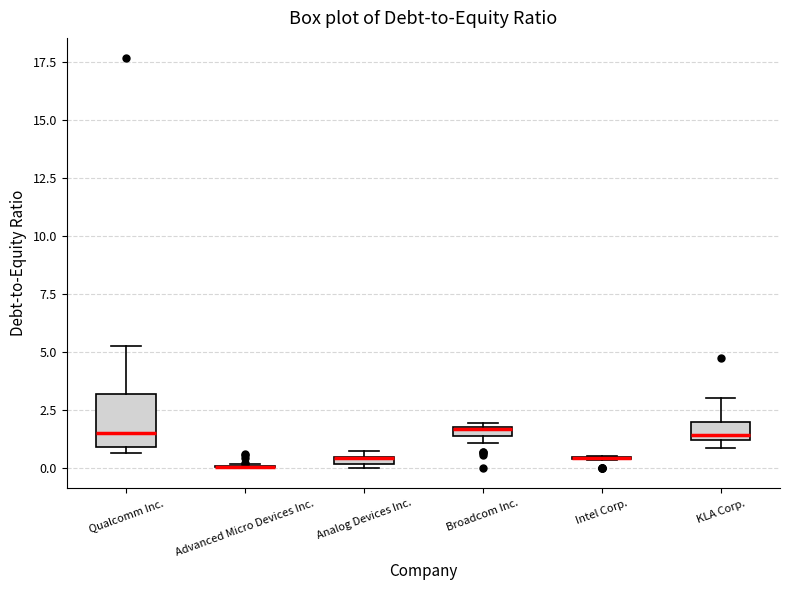

Comparing the boxes themselves (not the whiskers), which one is the tallest?

Qualcomm Inc.